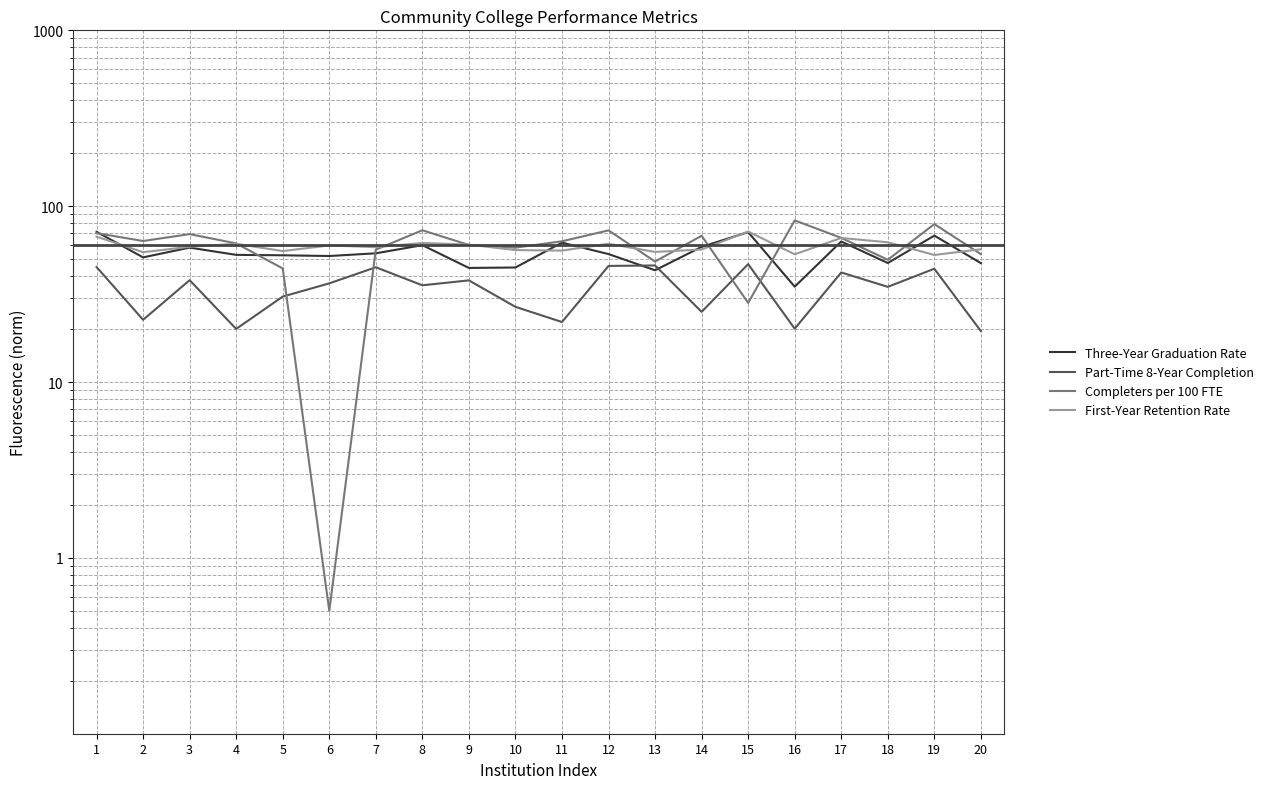

True or false: Three-Year Graduation Rate and Part-Time 8-Year Completion intersect in this chart.

True